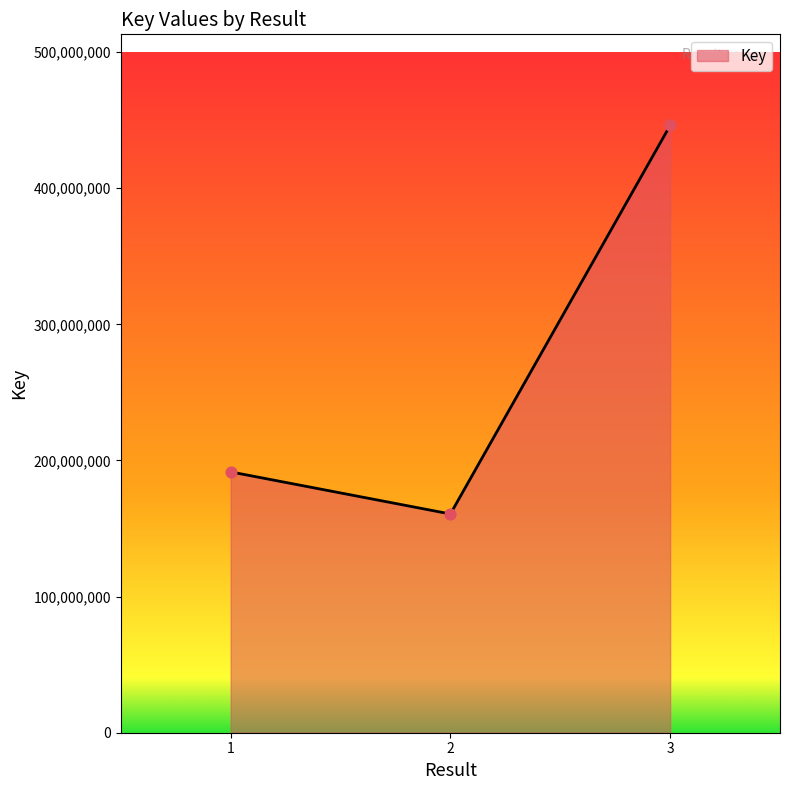

Approximately how many times larger is the value at 1 compared to 3?

0.4